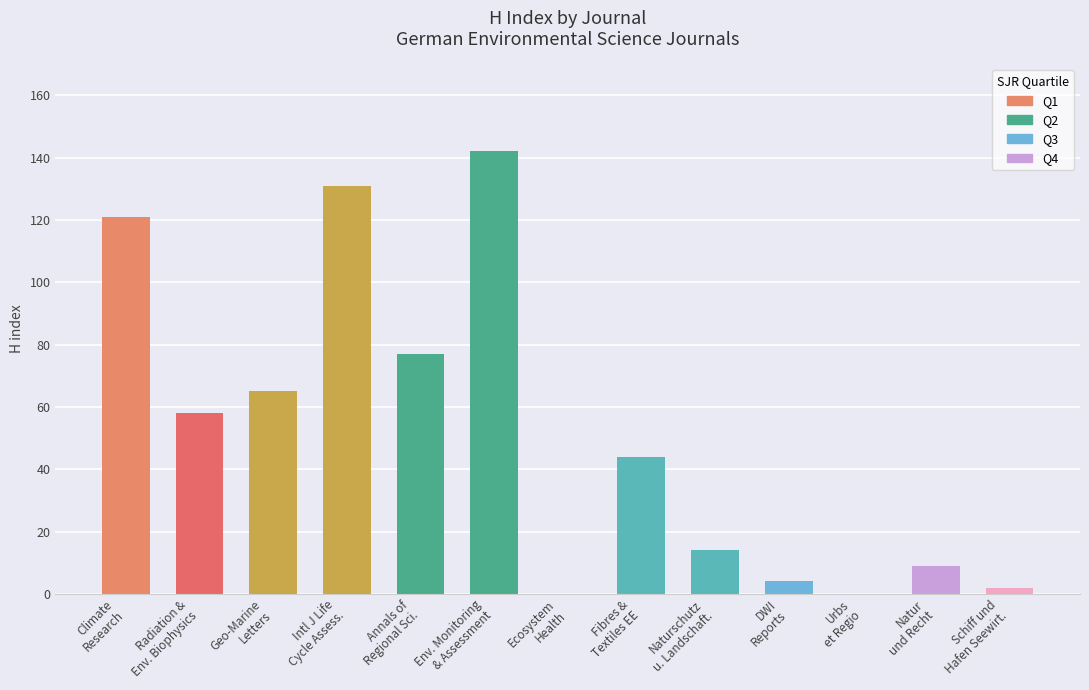

What is the change in value from Intl J Life
Cycle Assess. to Ecosystem
Health?

-131